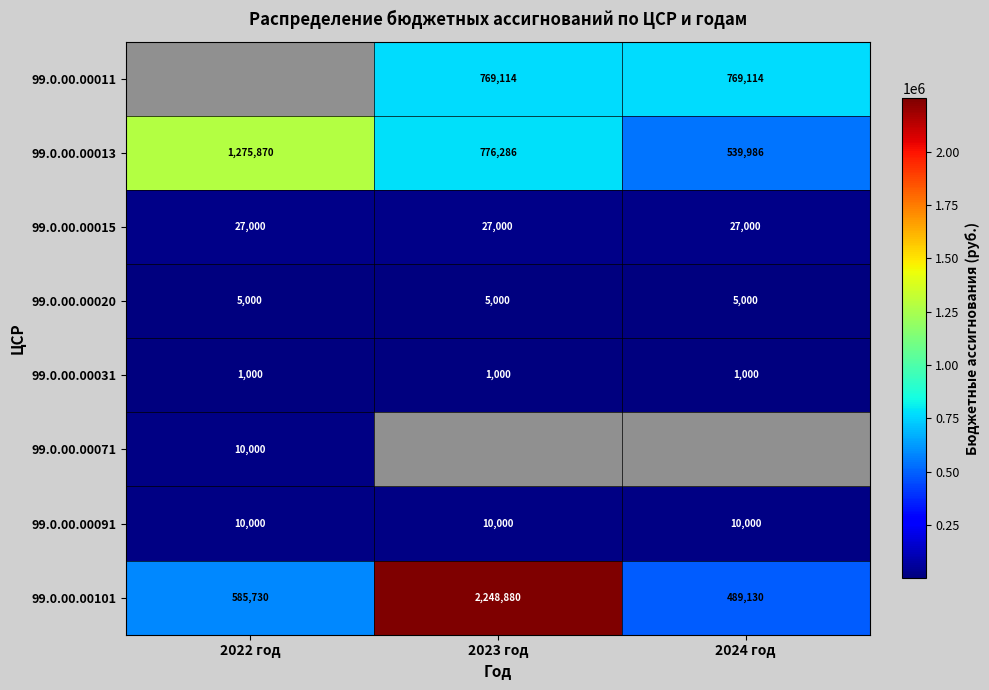

Count the number of data series in this chart.

8